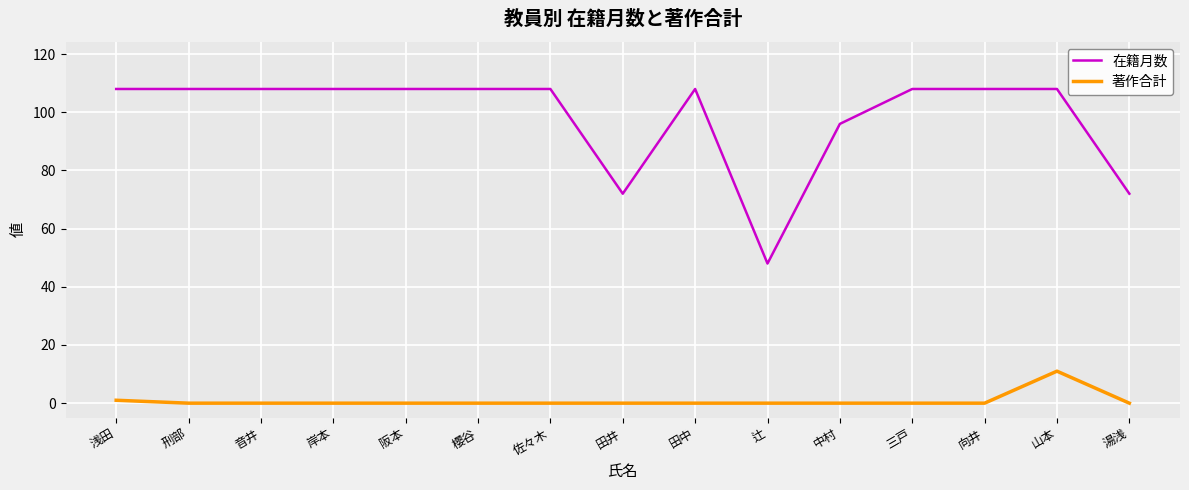

What is the minimum value for 在籍月数?

48